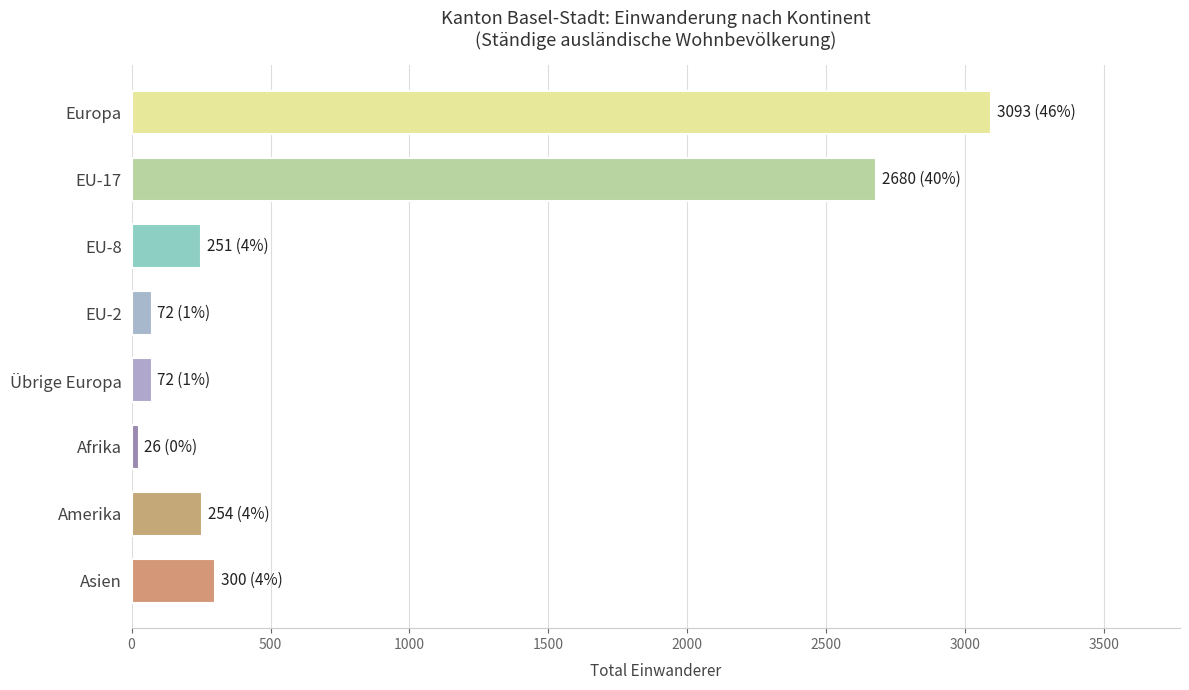

Approximately how many times larger is the value at EU-17 compared to Amerika?

10.6